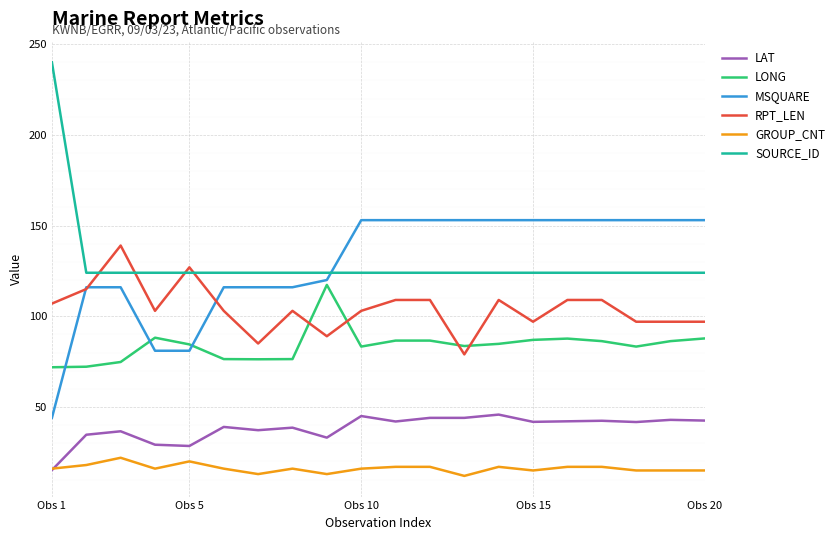

True or false: GROUP_CNT and LONG intersect in this chart.

False